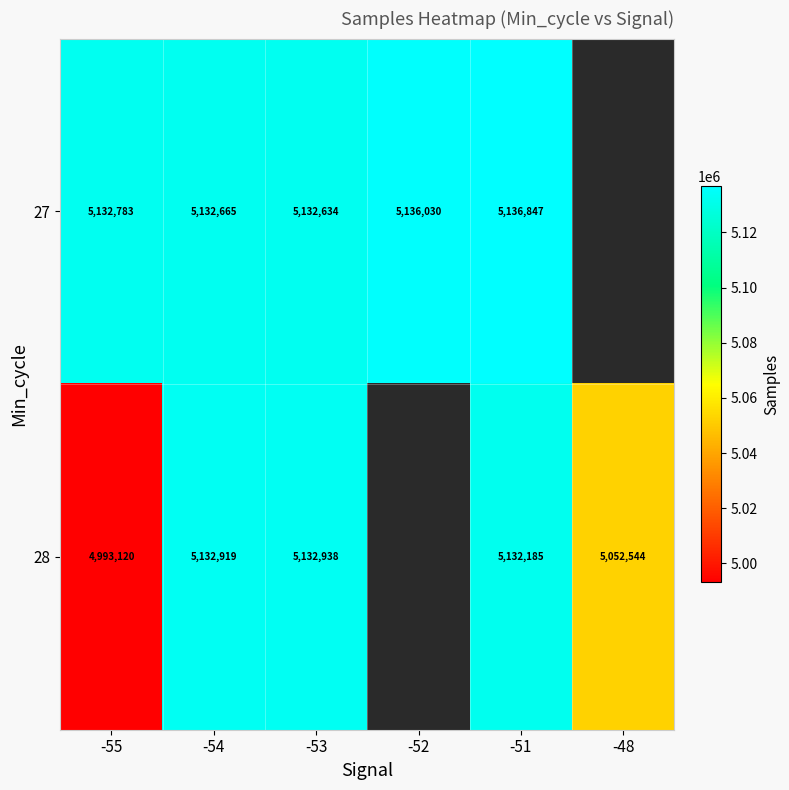

At -54, list the series in order from smallest to largest.

27, 28